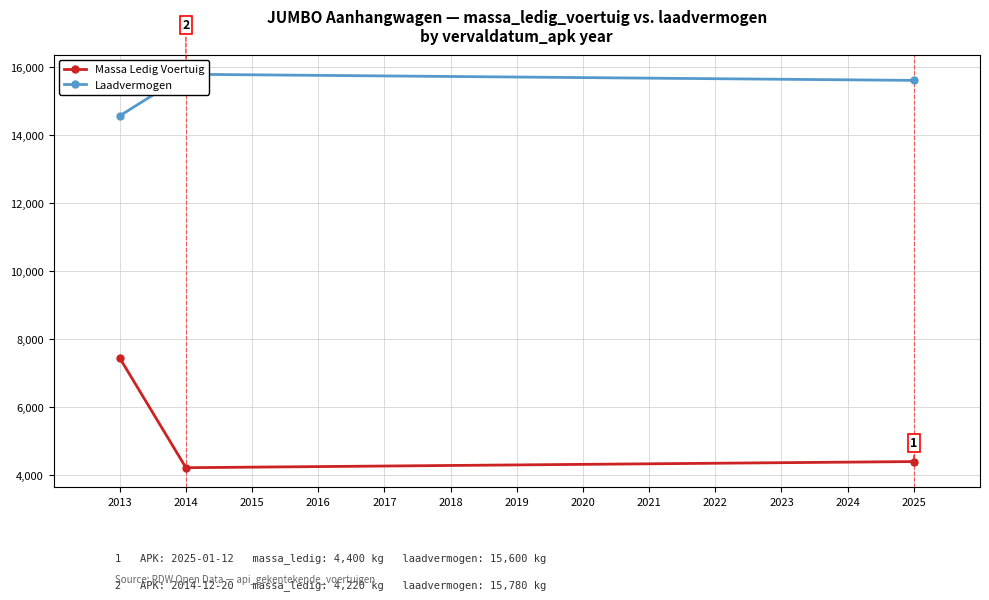

What is the value of the Massa Ledig Voertuig point at the 2nd from the left?

4220